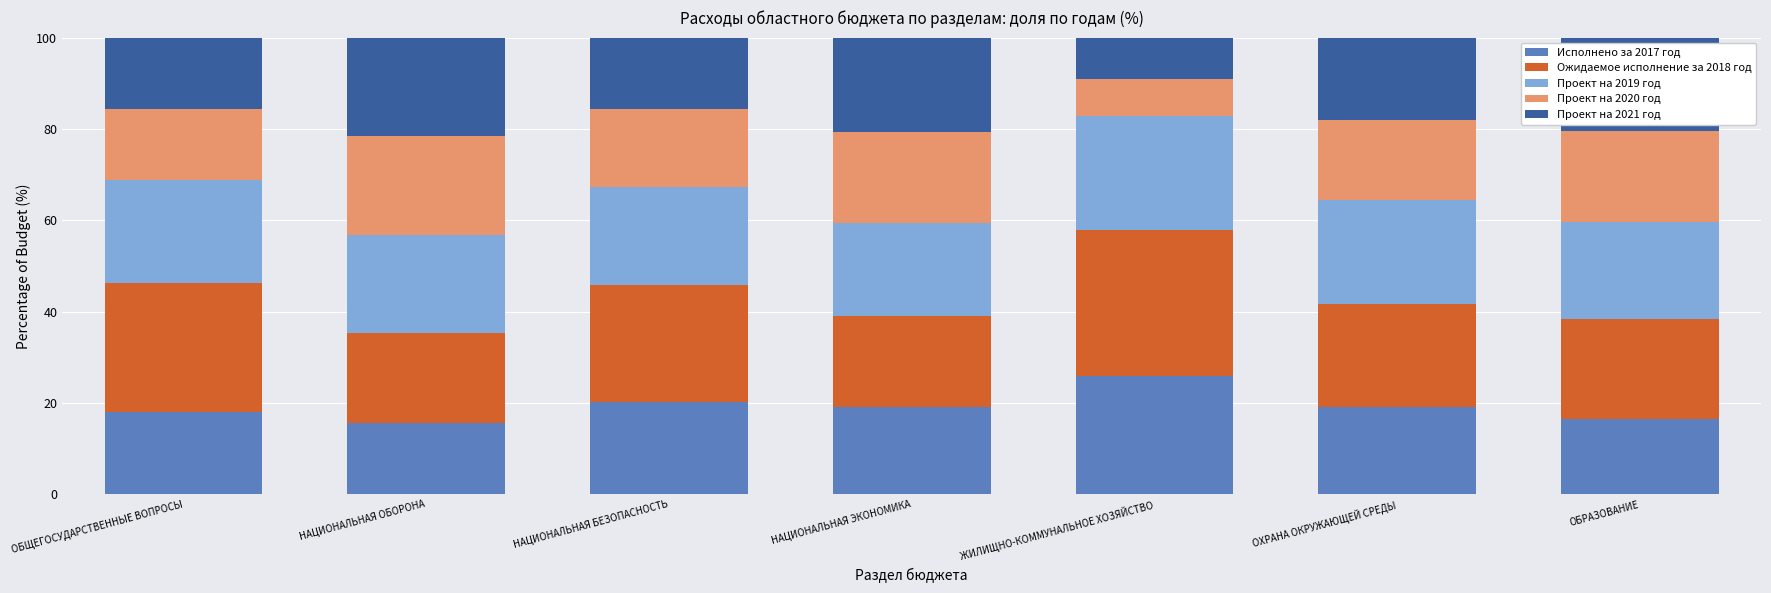

What is the total value across all series at ОХРАНА ОКРУЖАЮЩЕЙ СРЕДЫ?

100.0